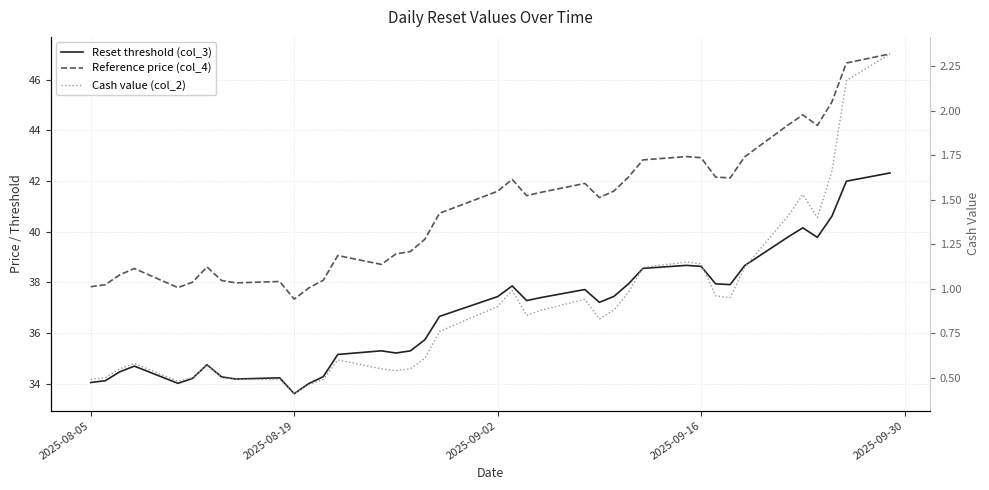

What is the sum of all Cash value (col_2) values?

34.3